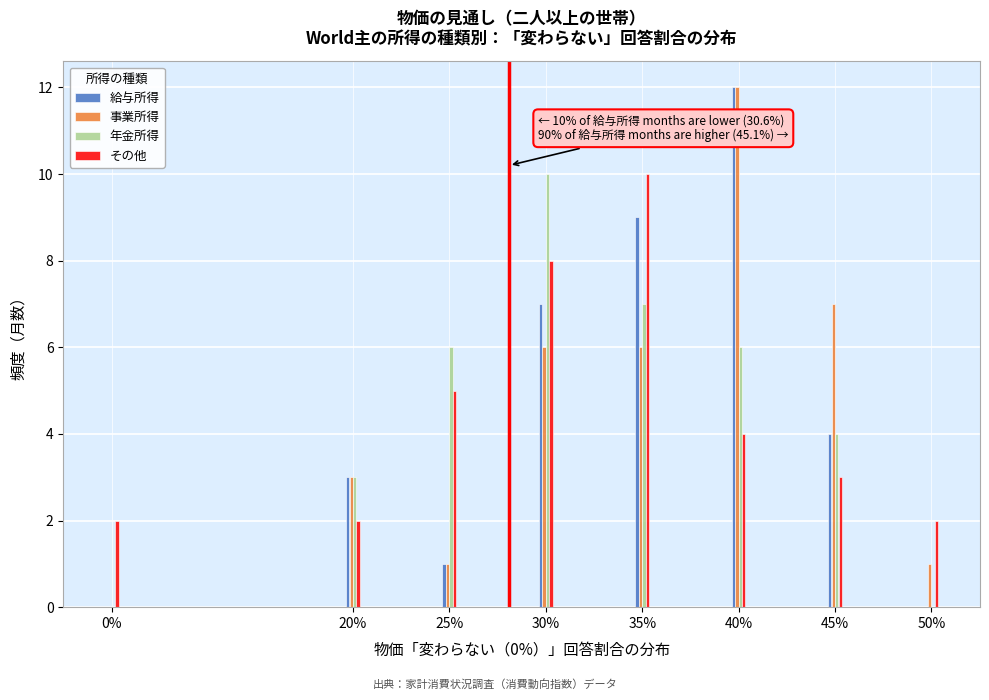

At which category does the chart reach its peak across all series?

40%